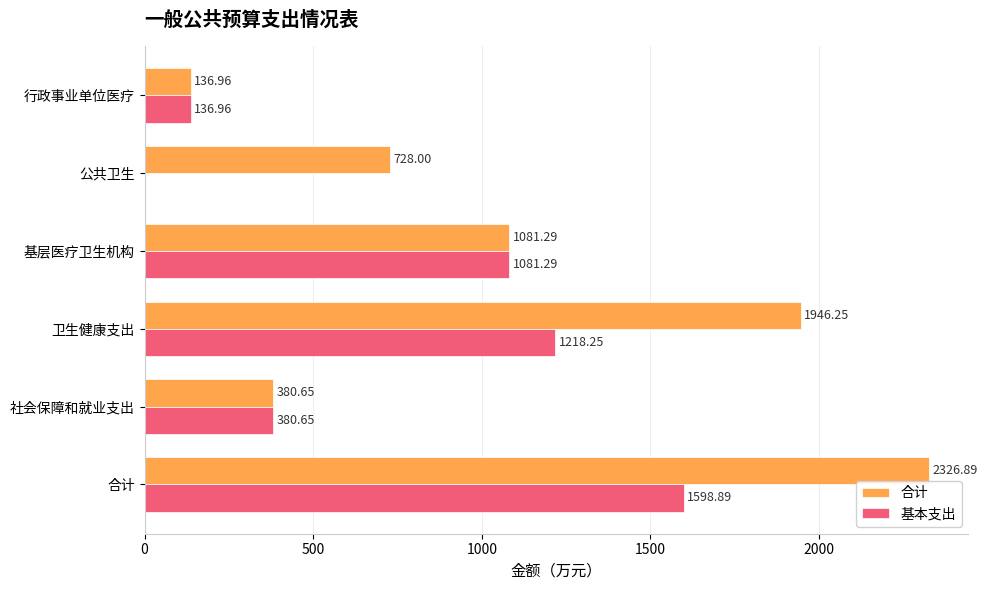

At which label does 基本支出 reach its peak?

合计